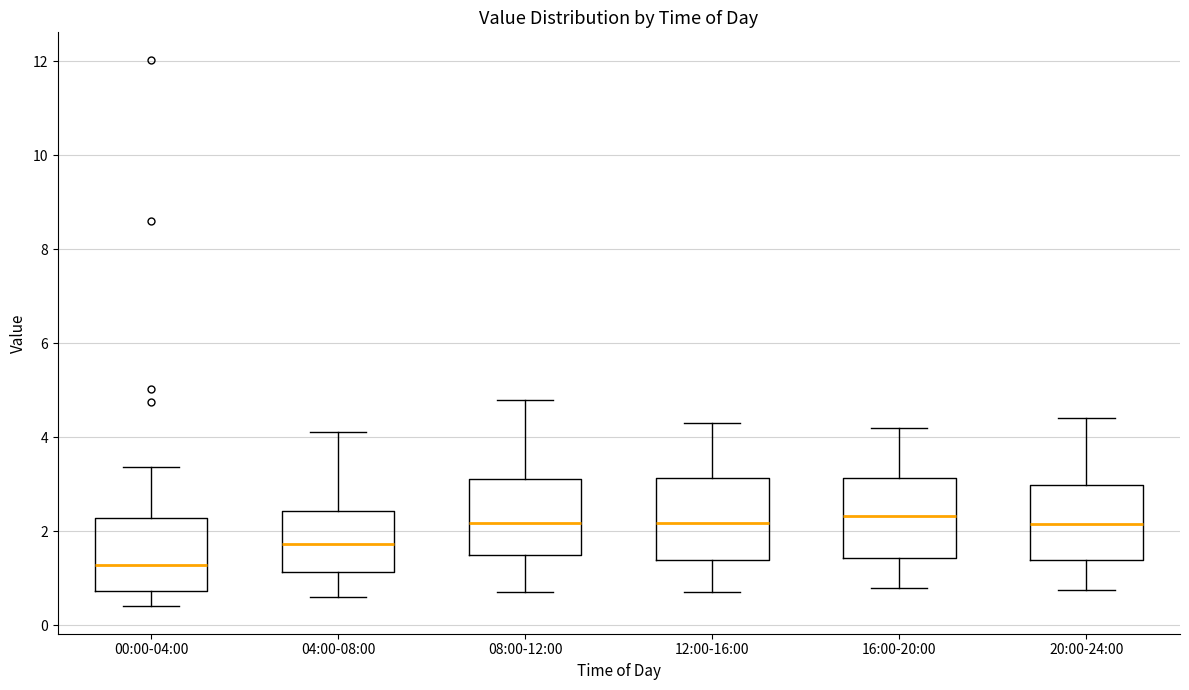

Where does the upper whisker of the box for 08:00-12:00 end on the y-axis? The values are not printed on the chart, so give them approximately, as read against the axis.

4.8